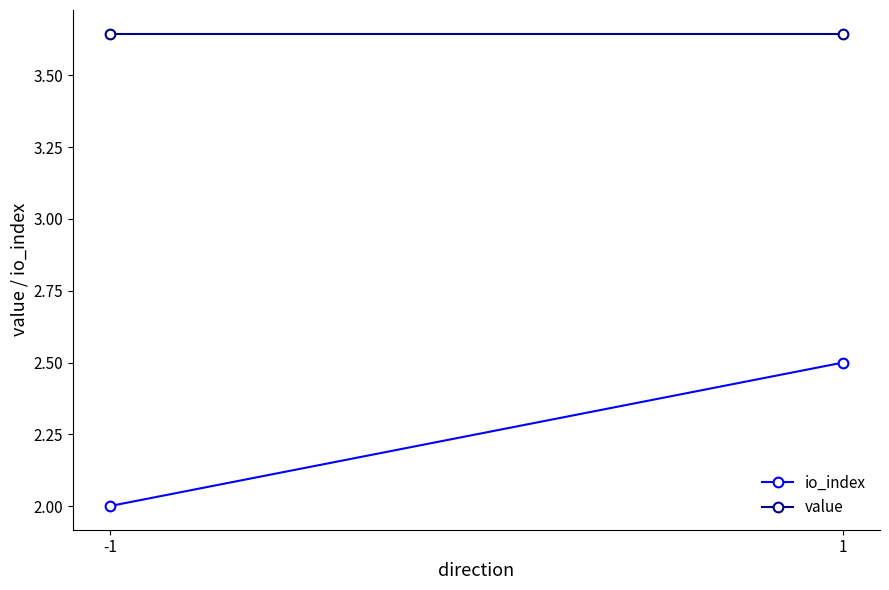

Reading left to right, what are all the values shown in this chart?

io_index: -1=2.0	1=2.5
value: -1=3.6	1=3.6